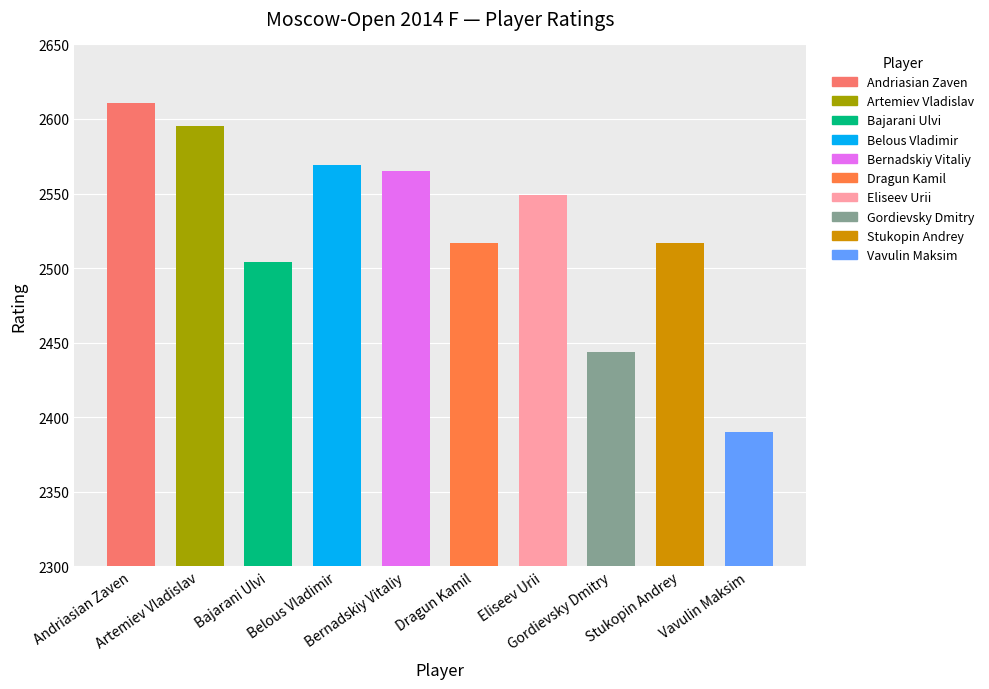

Which has a higher value, Stukopin Andrey or Andriasian Zaven?

Andriasian Zaven